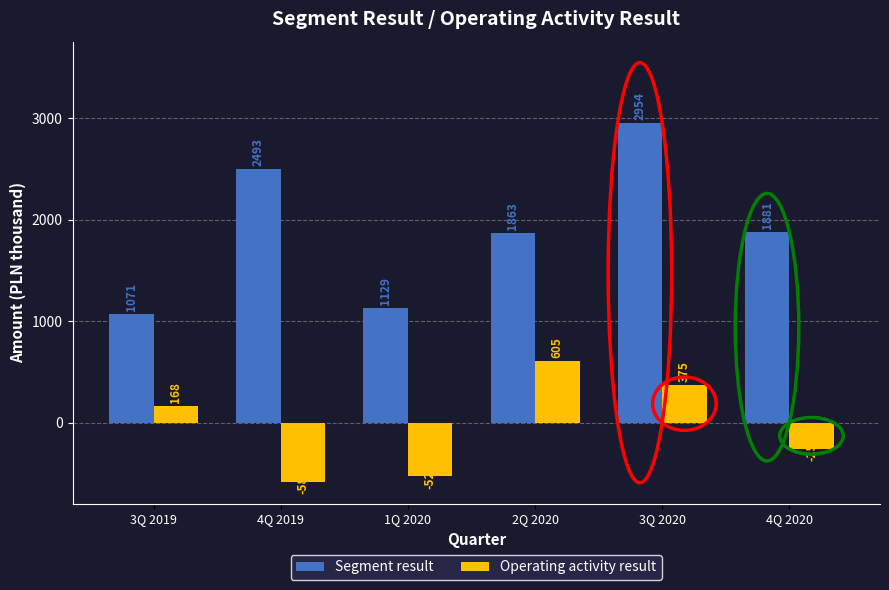

What is the spread (max minus min) of values at 4Q 2019?

3075